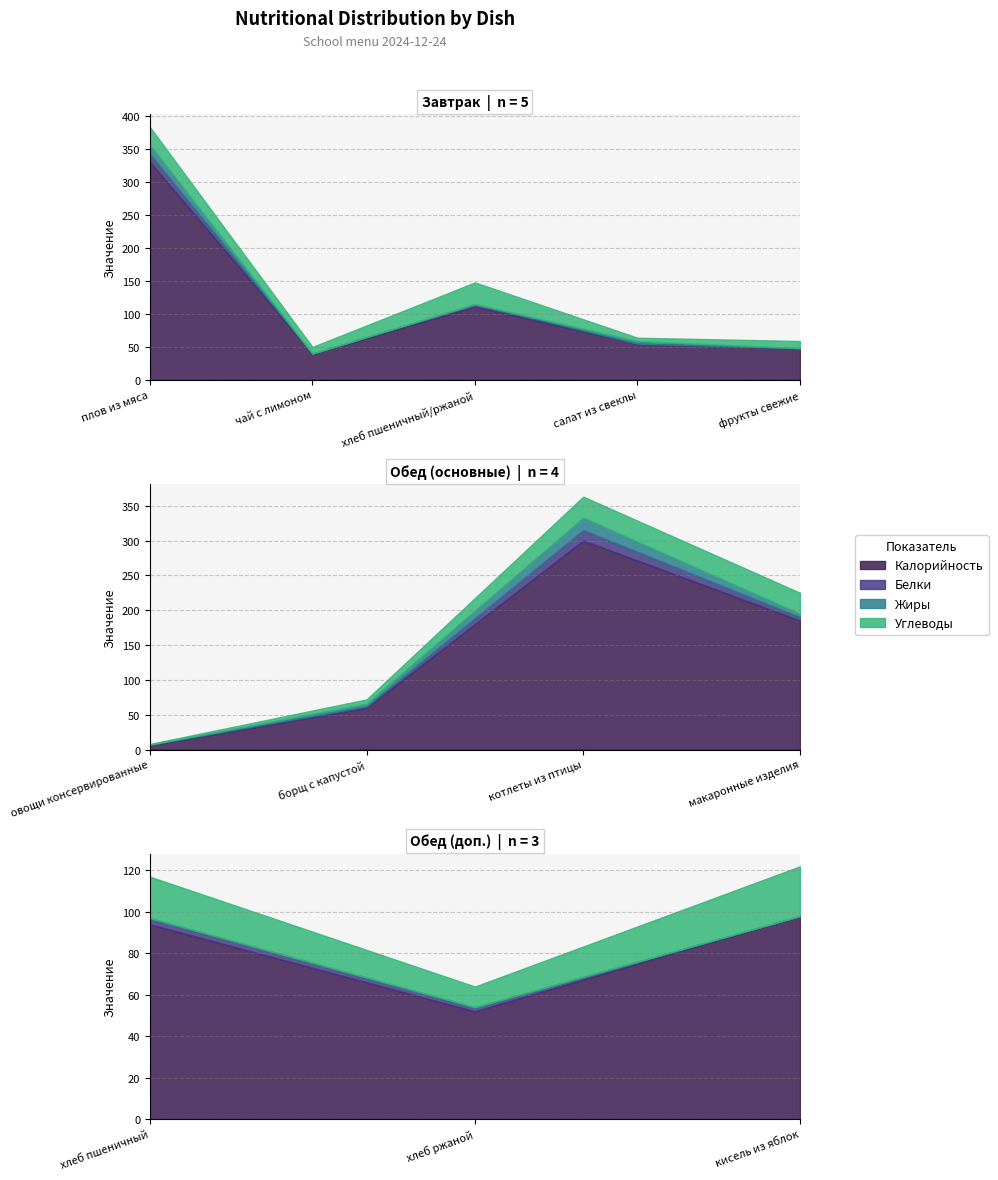

True or false: Углеводы and Белки intersect in this chart.

False